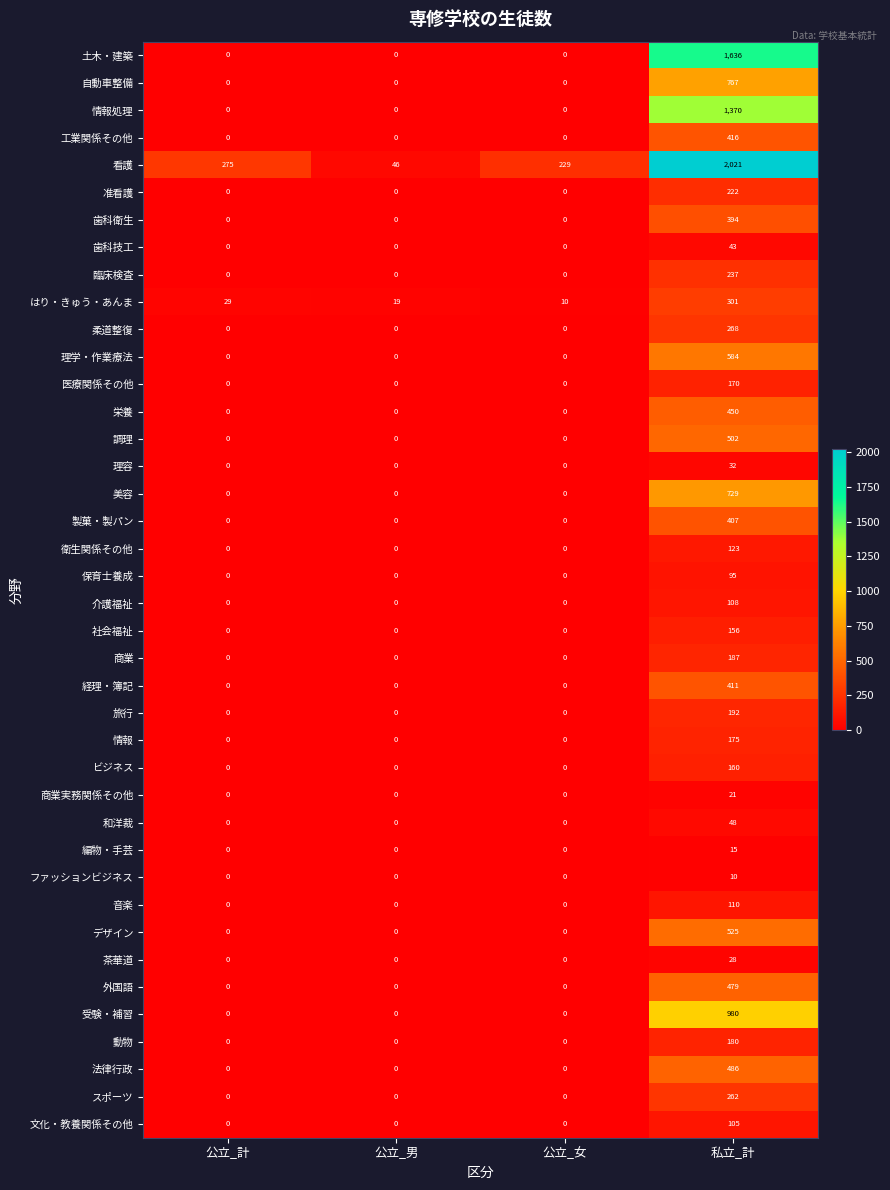

List the series in order of their peak value, lowest first.

ファッションビジネス, 編物・手芸, 商業実務関係その他, 茶華道, 理容, 歯科技工, 和洋裁, 保育士養成, 文化・教養関係その他, 介護福祉, 音楽, 衛生関係その他, 社会福祉, ビジネス, 医療関係その他, 情報, 動物, 商業, 旅行, 准看護, 臨床検査, スポーツ, 柔道整復, はり・きゅう・あんま, 歯科衛生, 製菓・製パン, 経理・簿記, 工業関係その他, 栄養, 外国語, 法律行政, 調理, デザイン, 理学・作業療法, 美容, 自動車整備, 受験・補習, 情報処理, 土木・建築, 看護